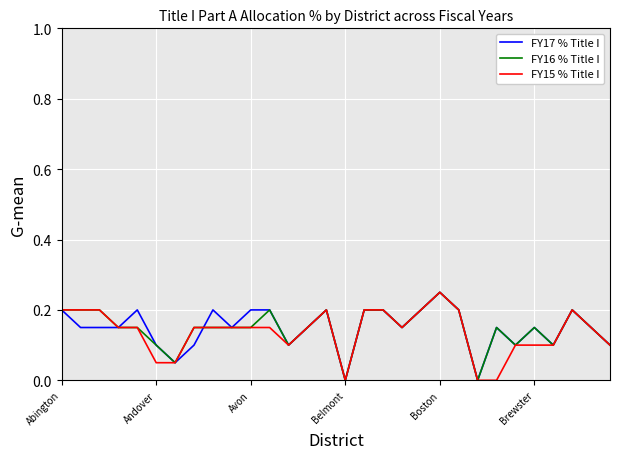

Does the chart display data point markers on the line(s)?

No